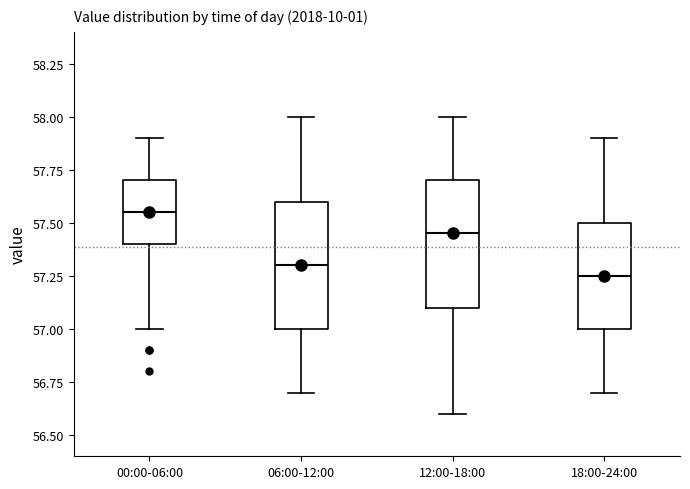

Where is the upper edge of the box for 12:00-18:00 on the y-axis? The values are not printed on the chart, so give them approximately, as read against the axis.

57.70